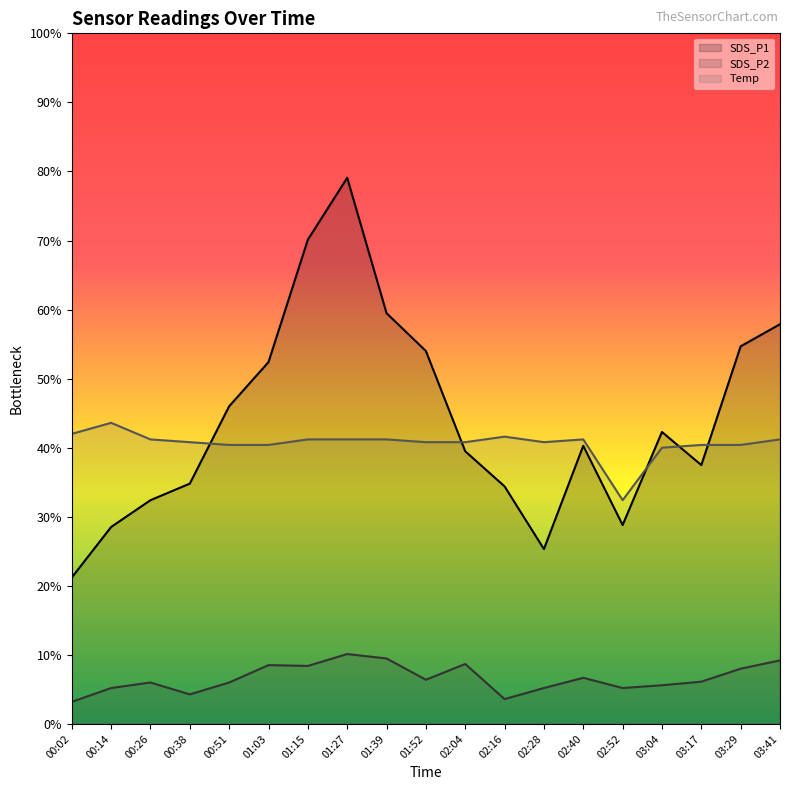

What is the sum of all SDS_P1 values?

838.6